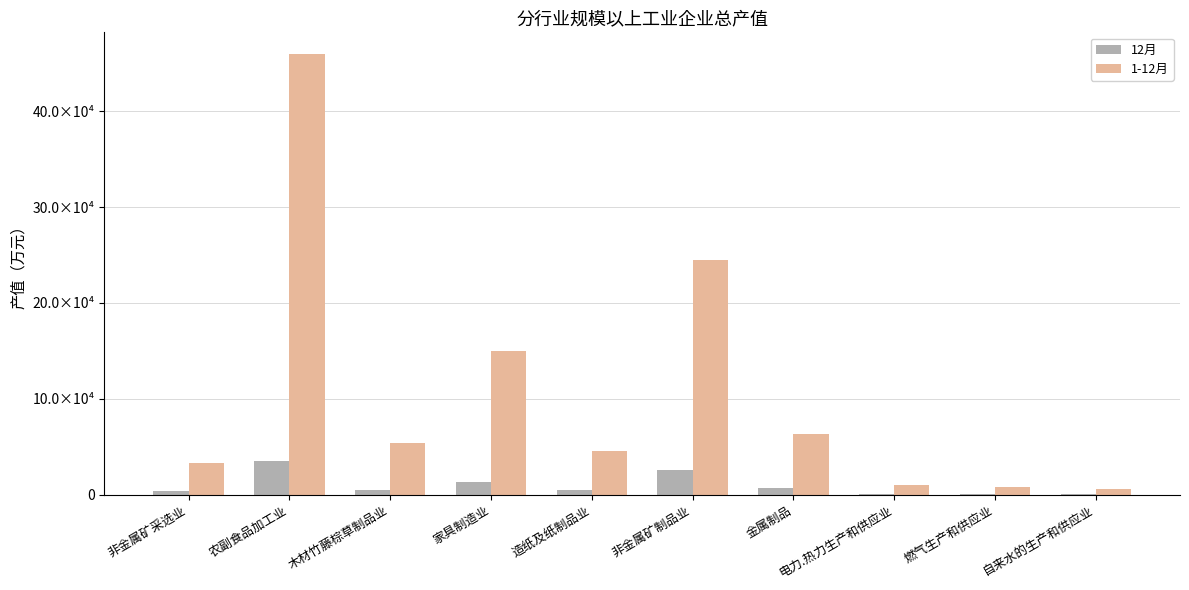

Does the chart contain stacked bars?

No